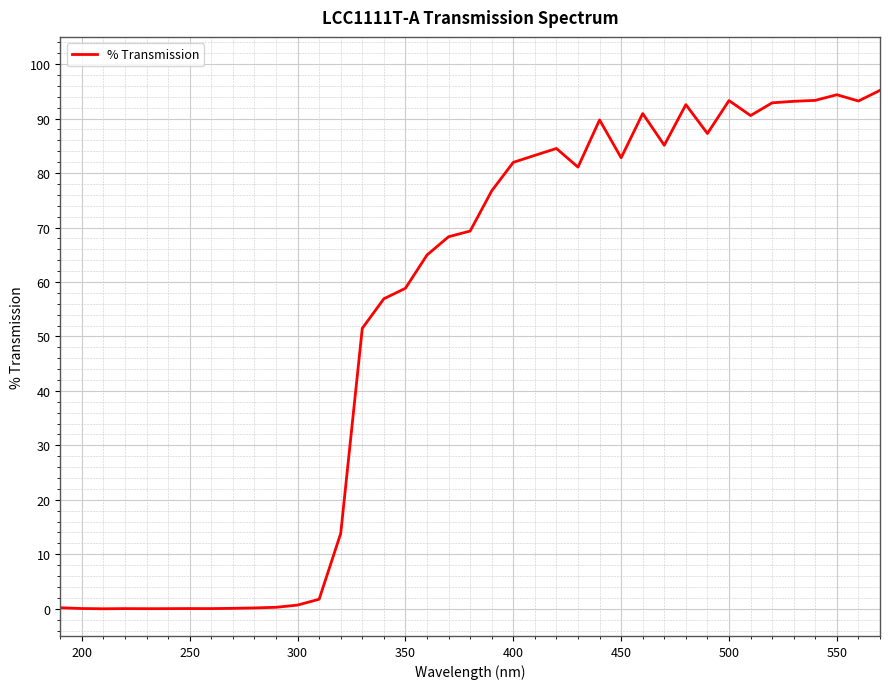

What is the difference between the maximum and minimum values?

95.2